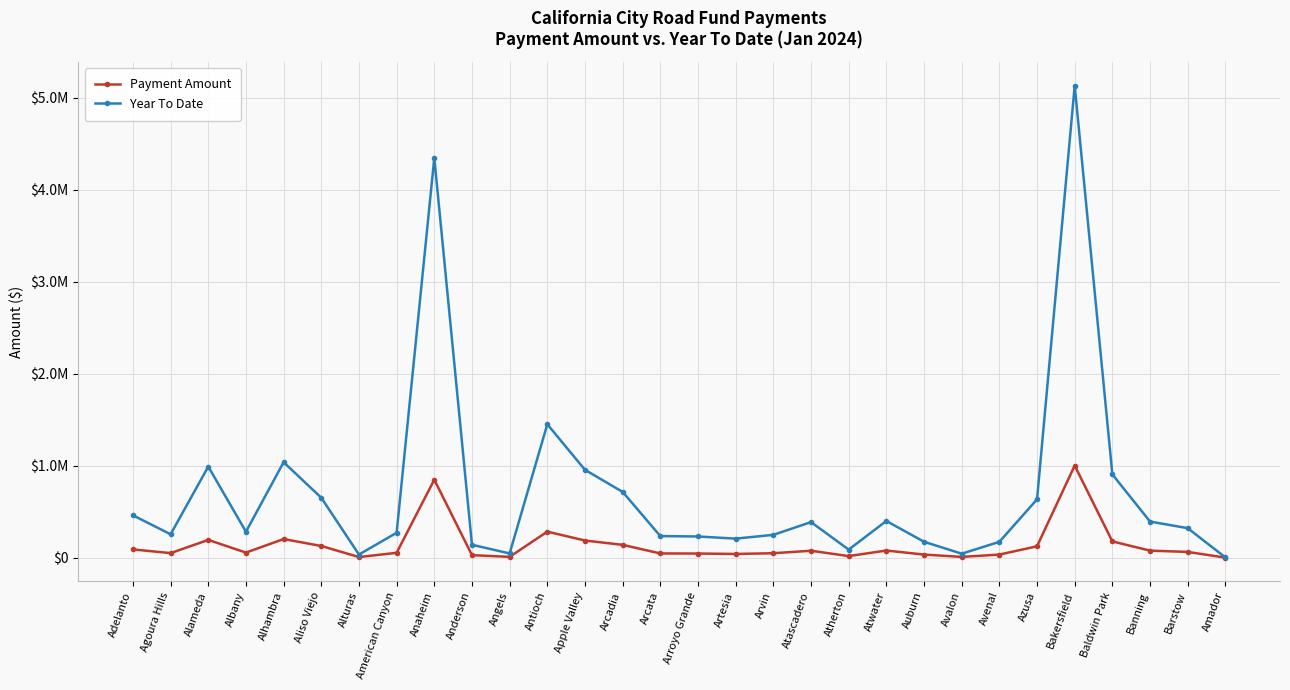

What are all the series names shown in the legend?

Payment Amount, Year To Date